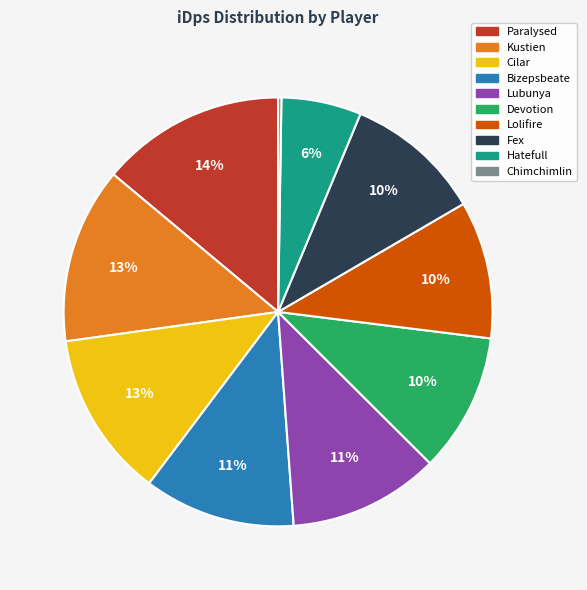

To the nearest percent, what is the average slice percentage?

10%